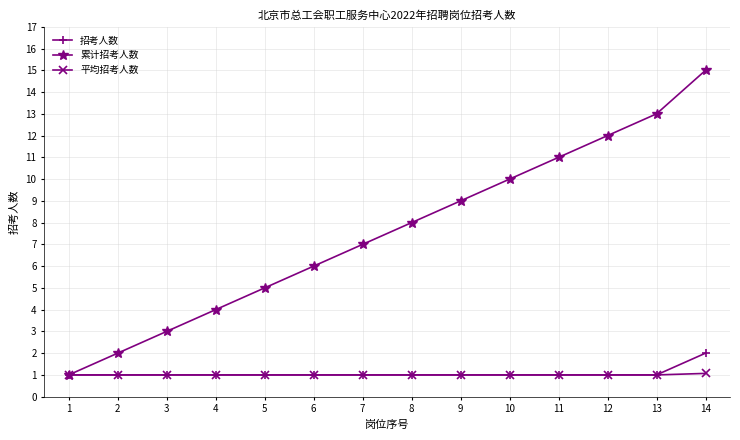

Between 1 and 7, which series saw the biggest shift?

累计招考人数